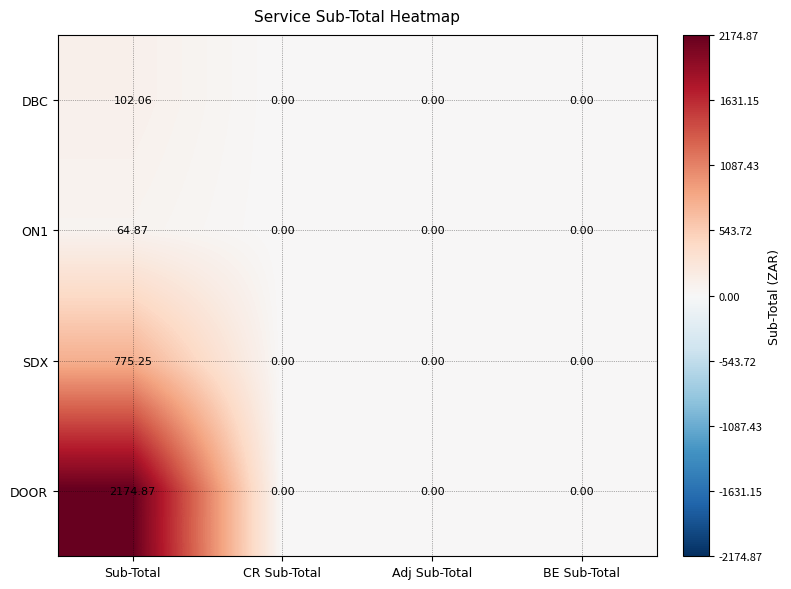

Which category has the highest value in the SDX series?

Sub-Total